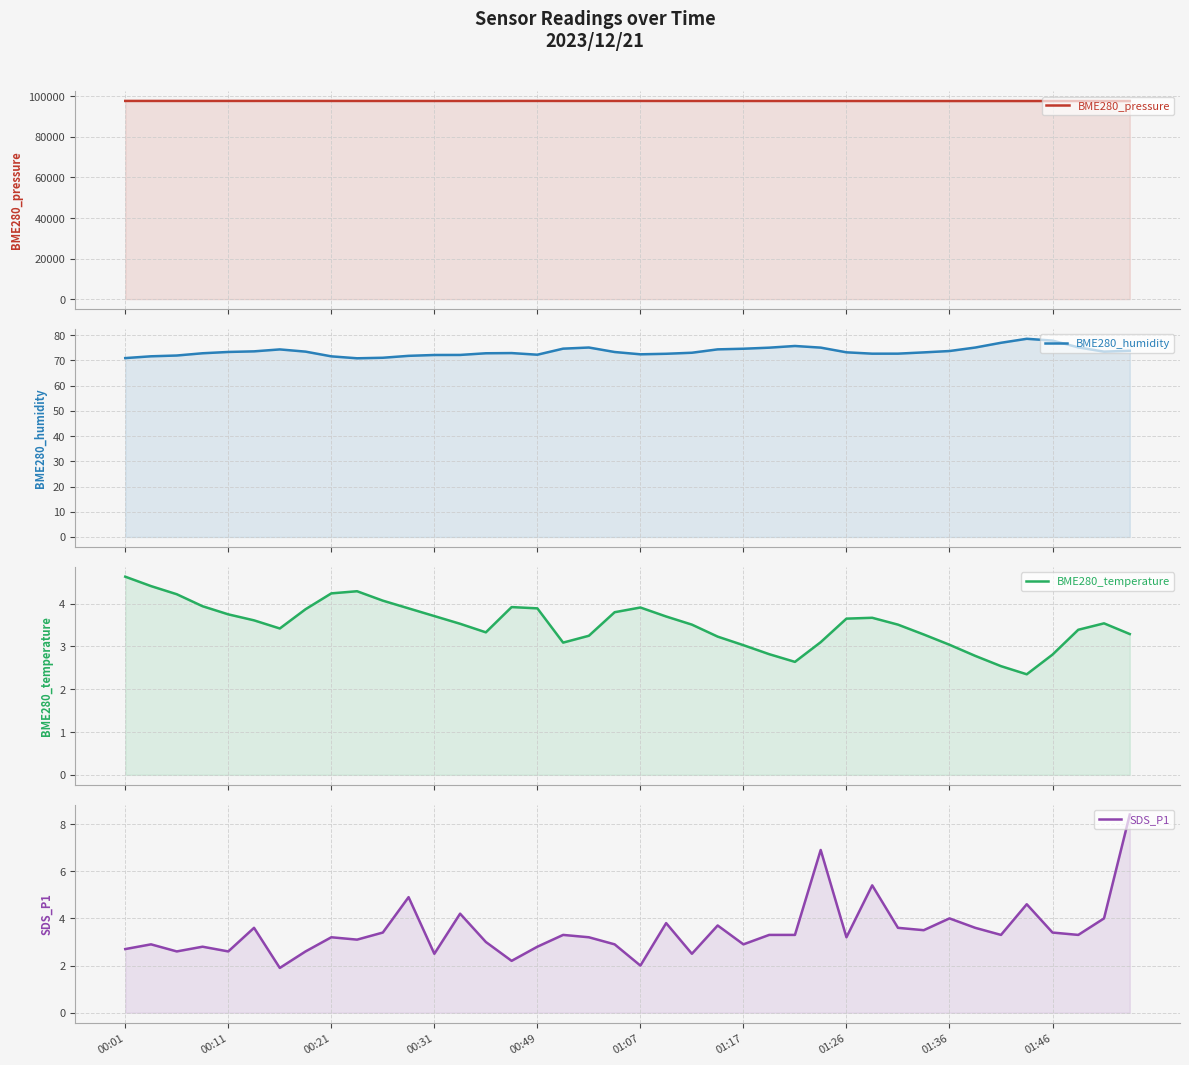

The value of BME280_temperature at 00:11 is 2.3. True or false?

False